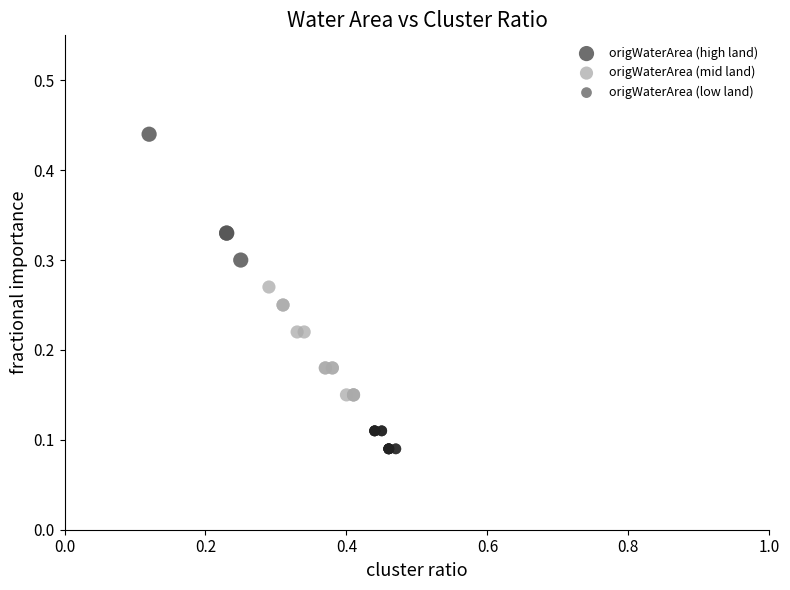

What are all the series names shown in the legend?

origWaterArea (high land), origWaterArea (mid land), origWaterArea (low land)